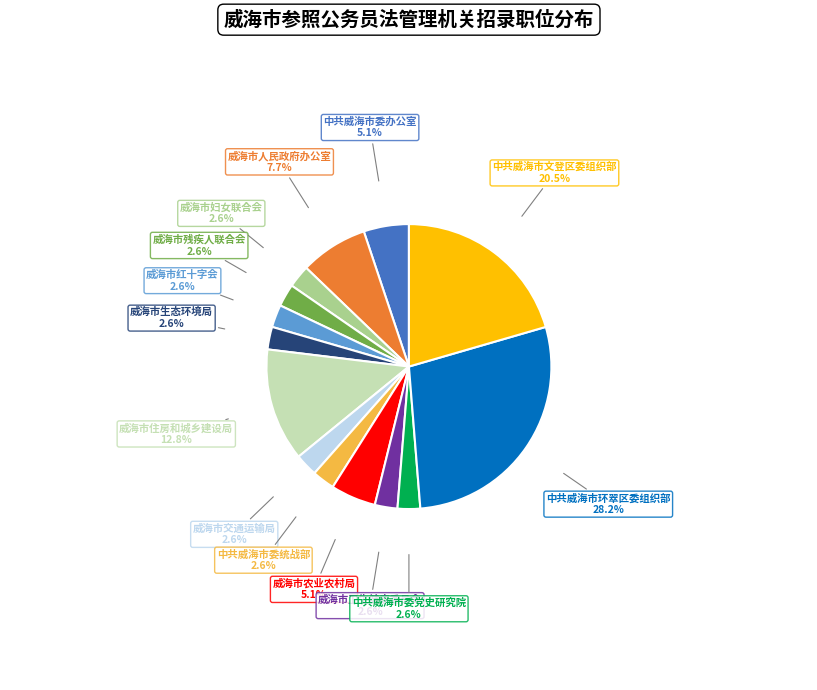

Is there a majority slice in this chart?

No